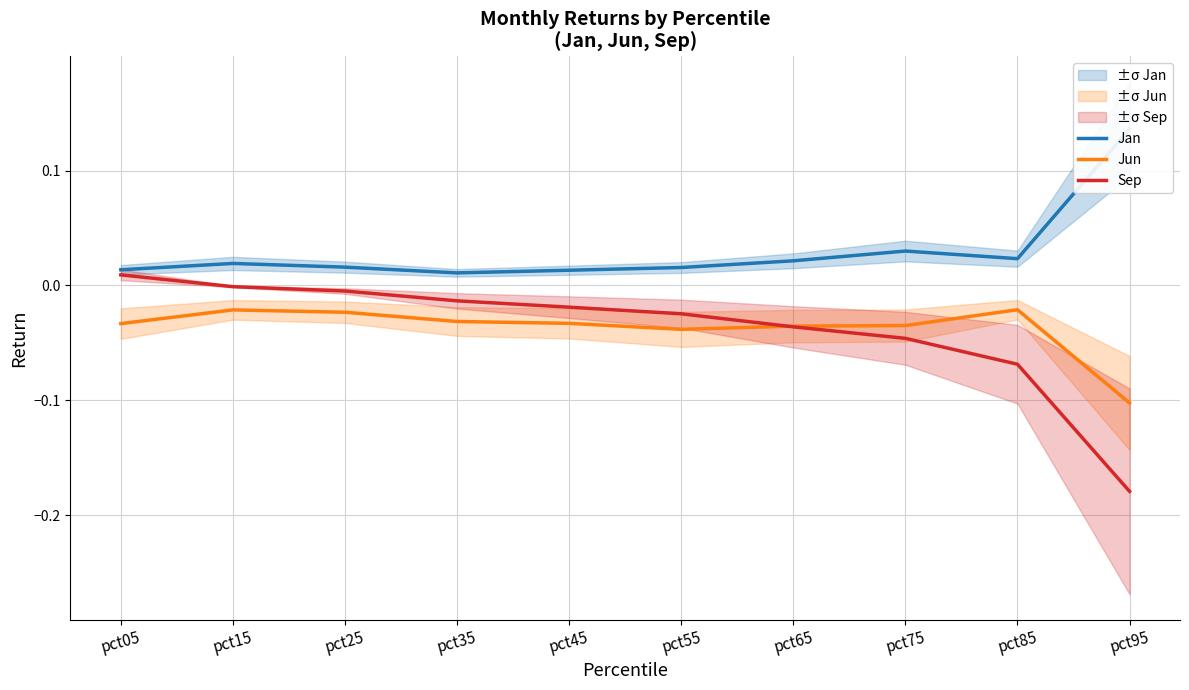

True or false: Jan has more than 2 points higher than both neighbors.

False